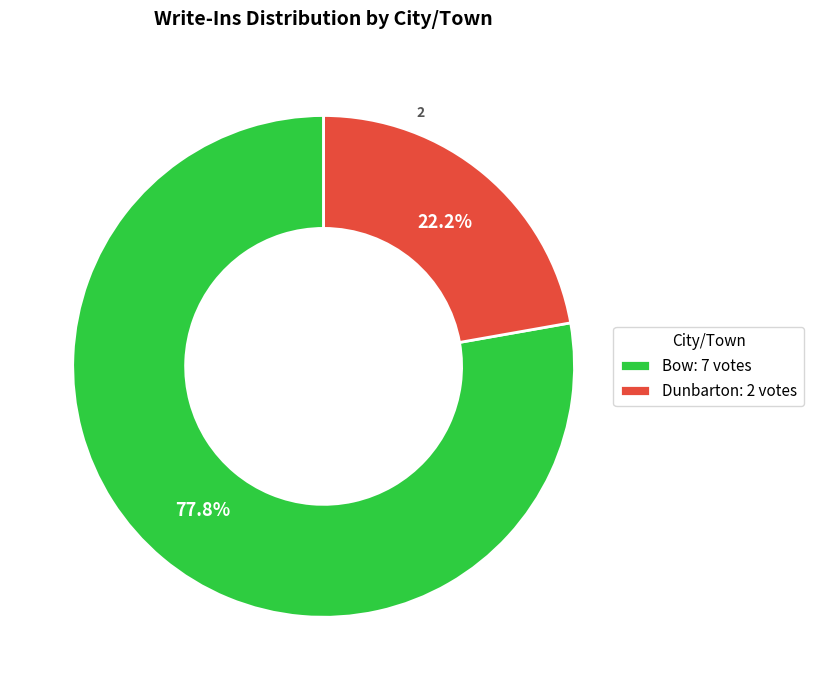

How many slices are in this pie chart?

2